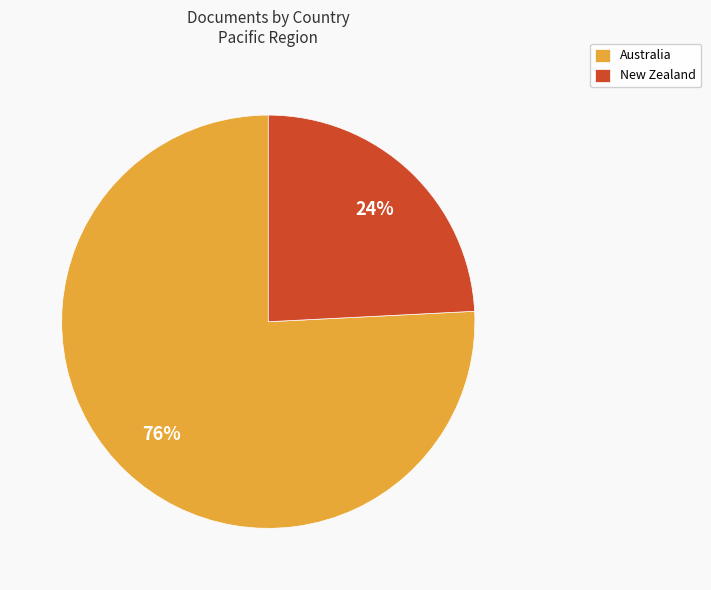

To the nearest percent, what percentage of the pie is New Zealand?

24%